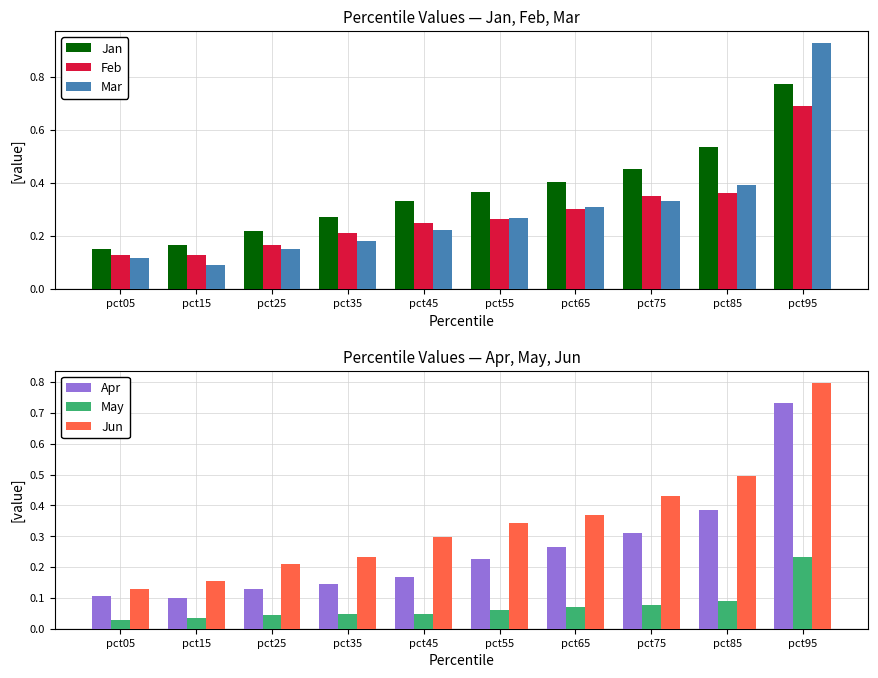

At pct25, list the series in order from largest to smallest.

Jan, Jun, Feb, Mar, Apr, May